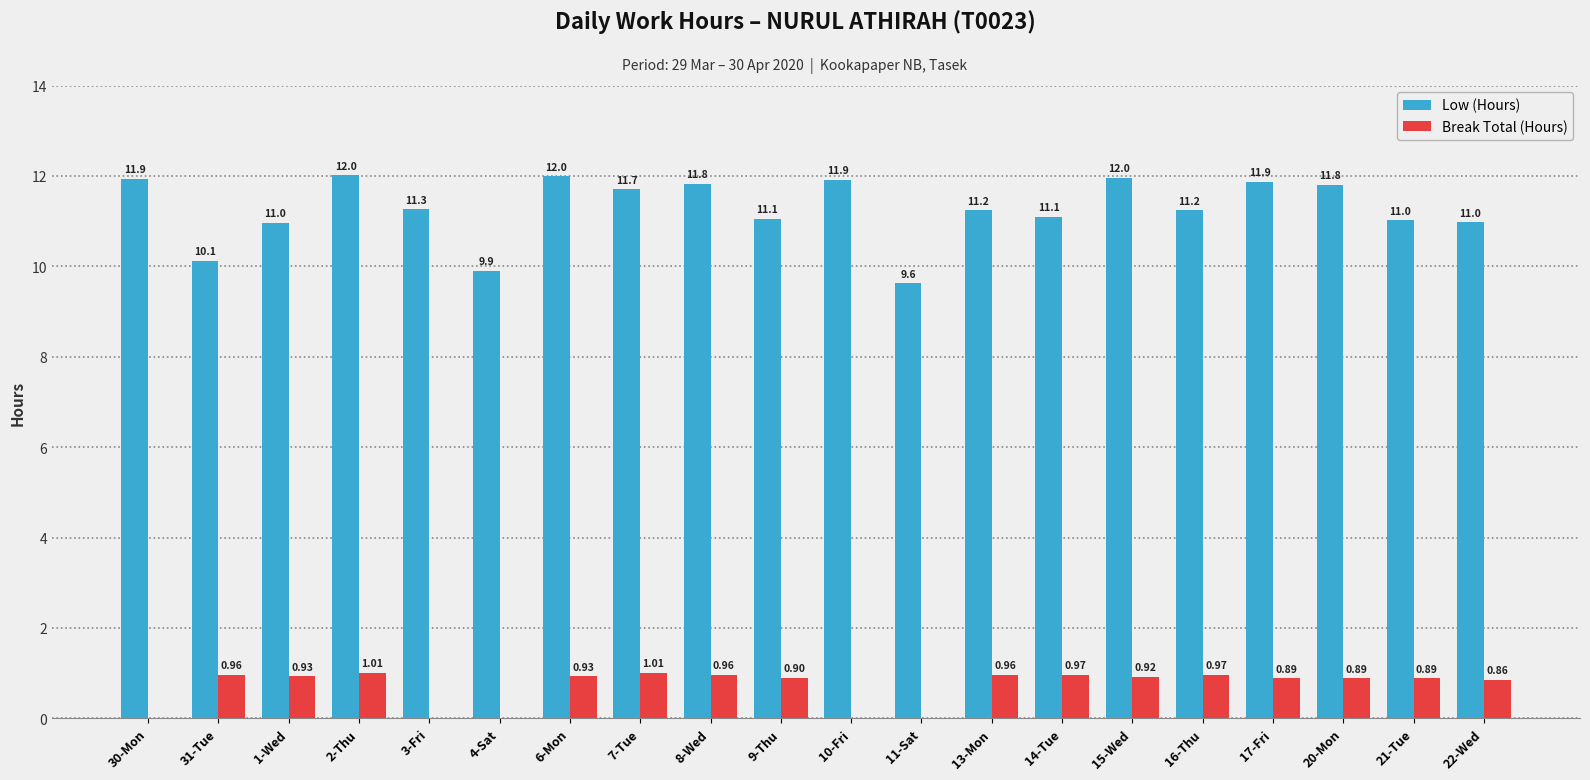

Between 15-Wed and 17-Fri, which series saw the biggest shift?

Low (Hours)